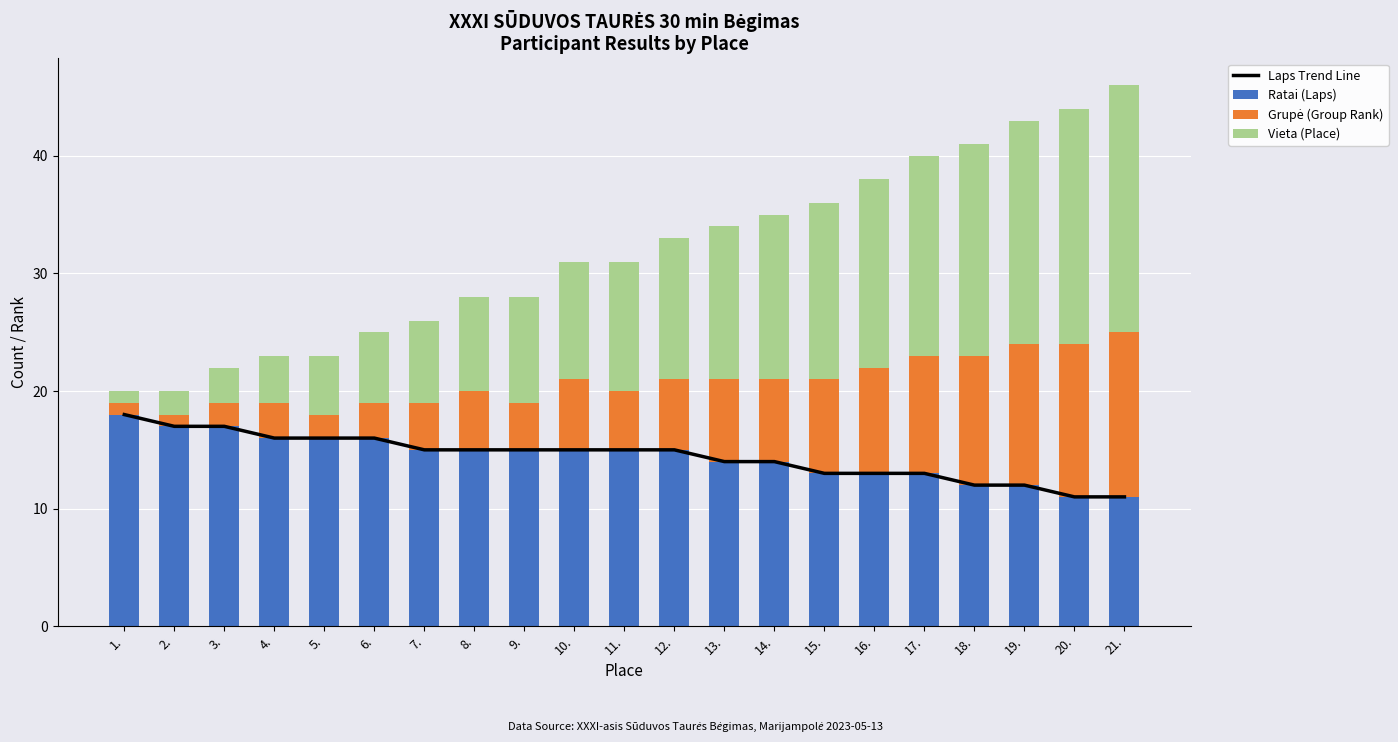

What are all the series names shown in the legend?

Laps Trend Line, Ratai (Laps), Grupė (Group Rank), Vieta (Place)